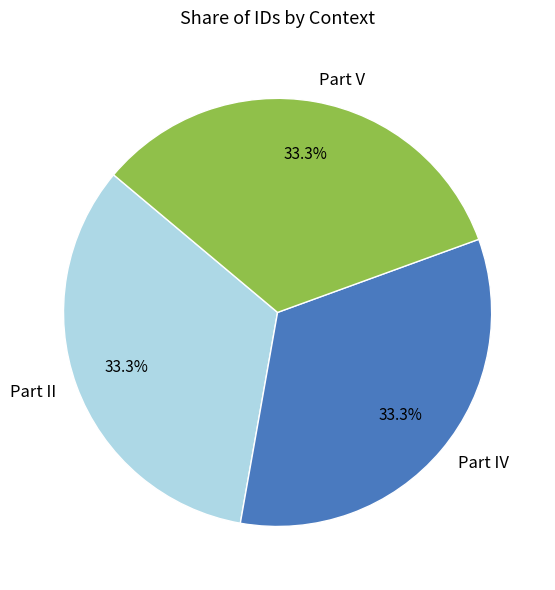

What is the total percentage of Part II and Part IV?

66.7%